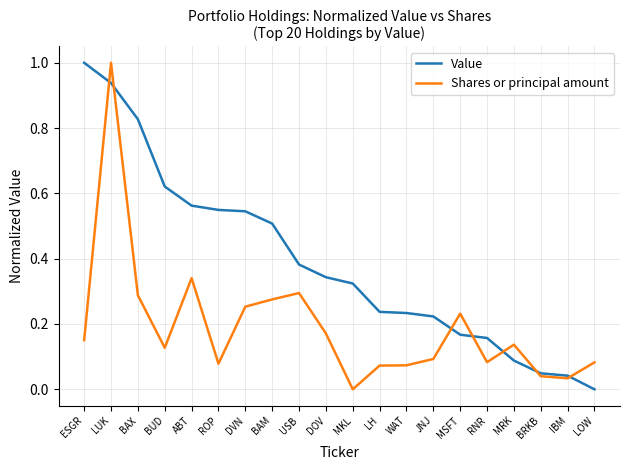

Which series has the largest total across all categories?

Value